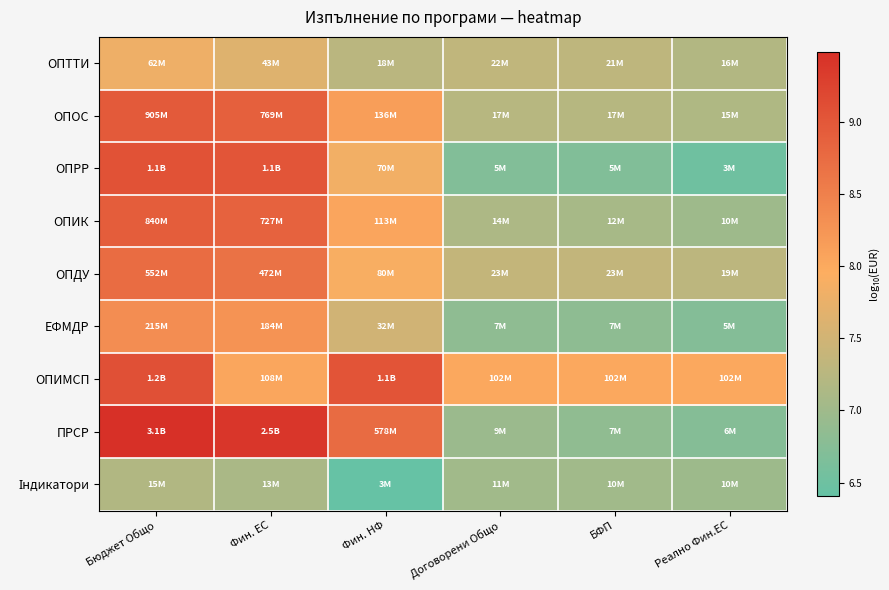

Which series changed the most between Договорени Общо and БФП?

ПРСР